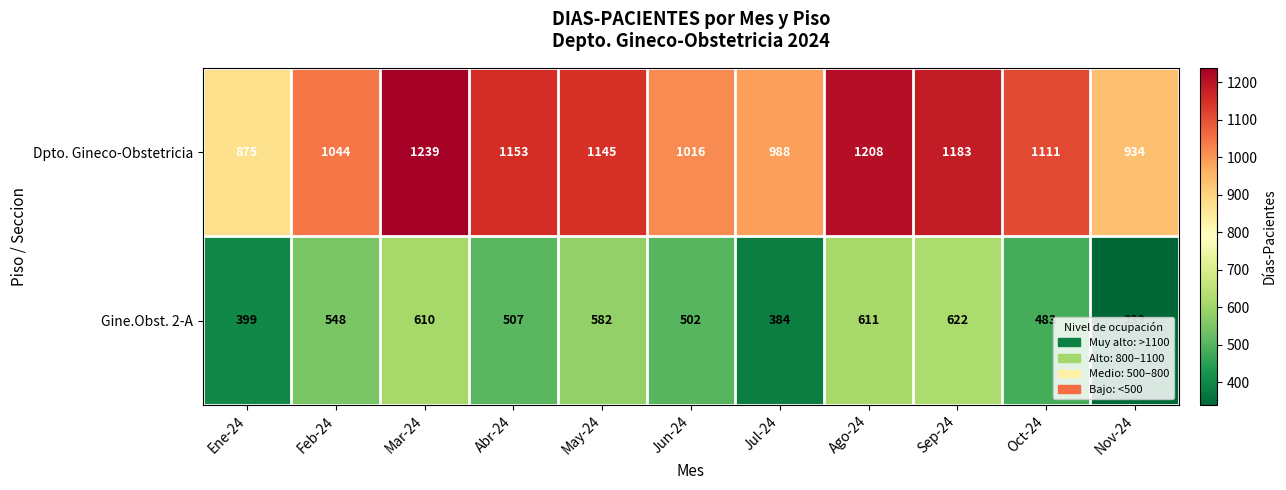

At which label is Gine.Obst. 2-A closest to 480?

Oct-24